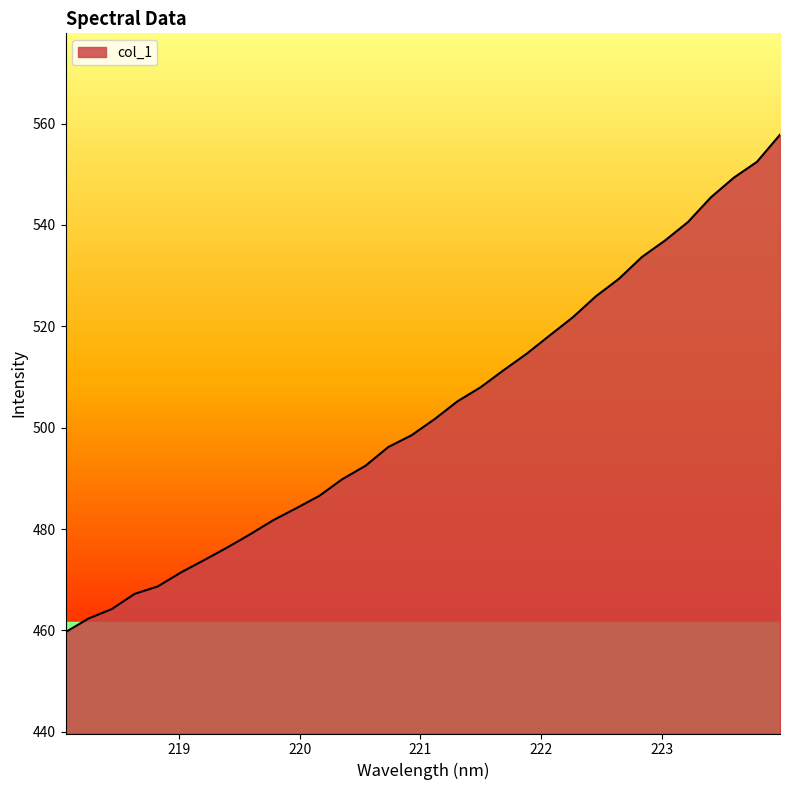

What is the difference between the maximum and minimum values?

98.1